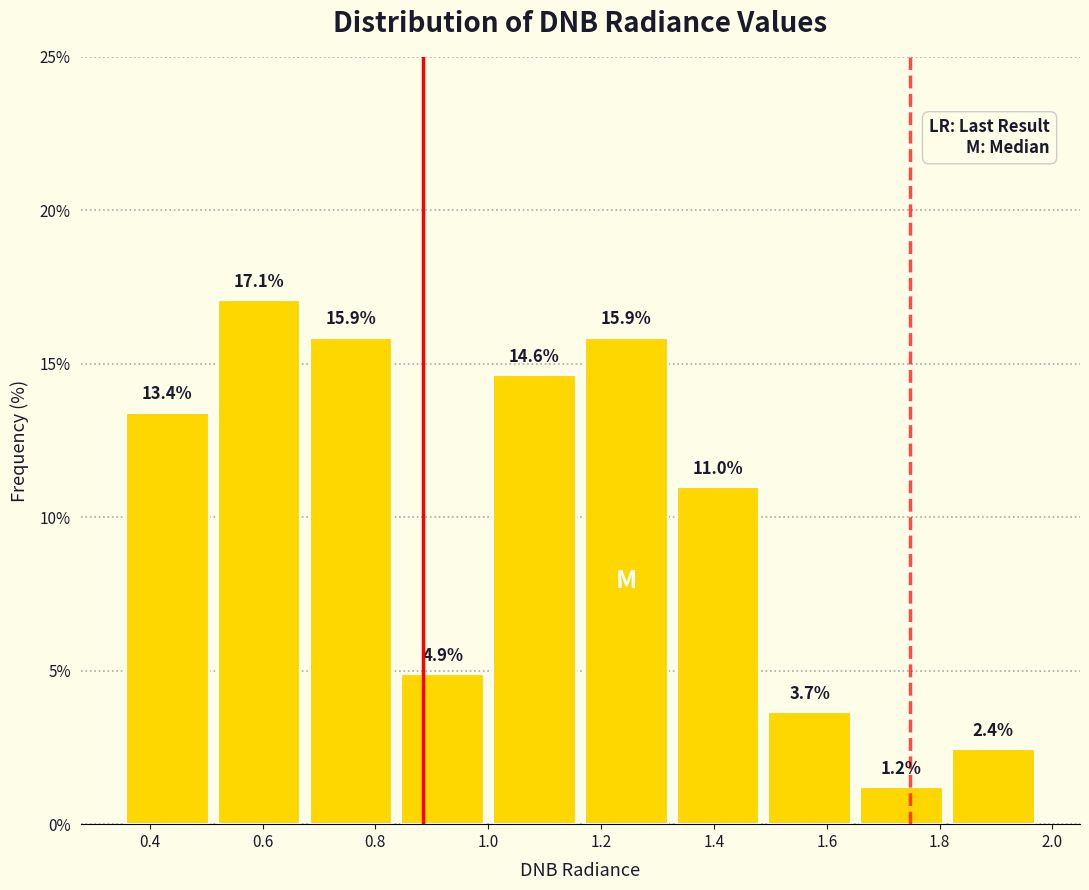

Over which range of the x-axis is the bar tallest?

0.52 to 0.68